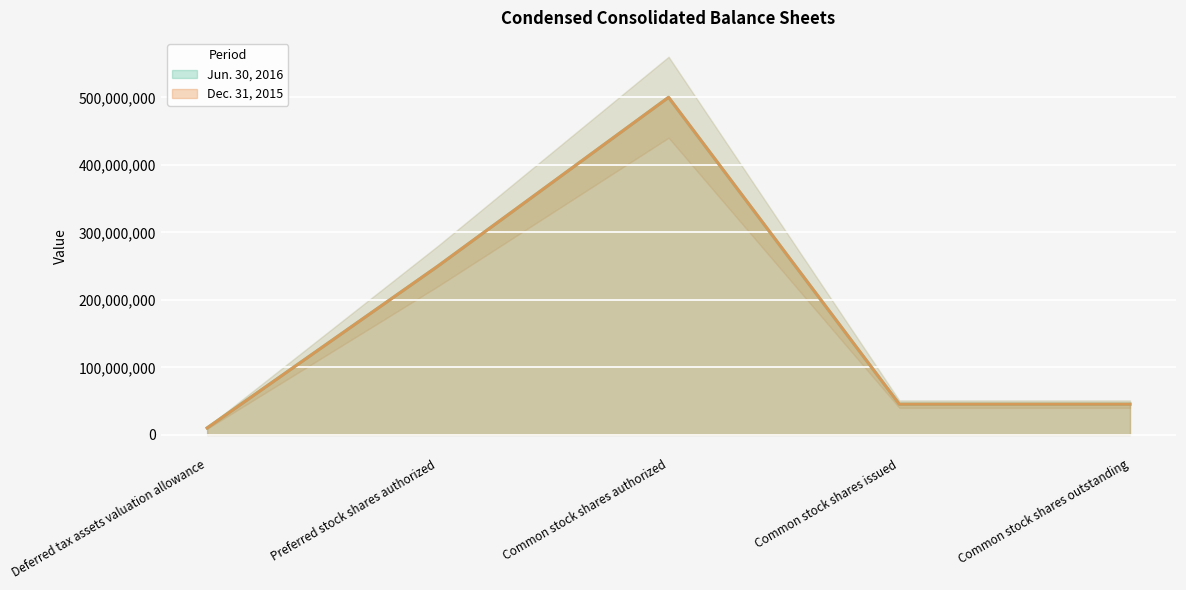

Which series has the largest range (max minus min)?

Dec. 31, 2015